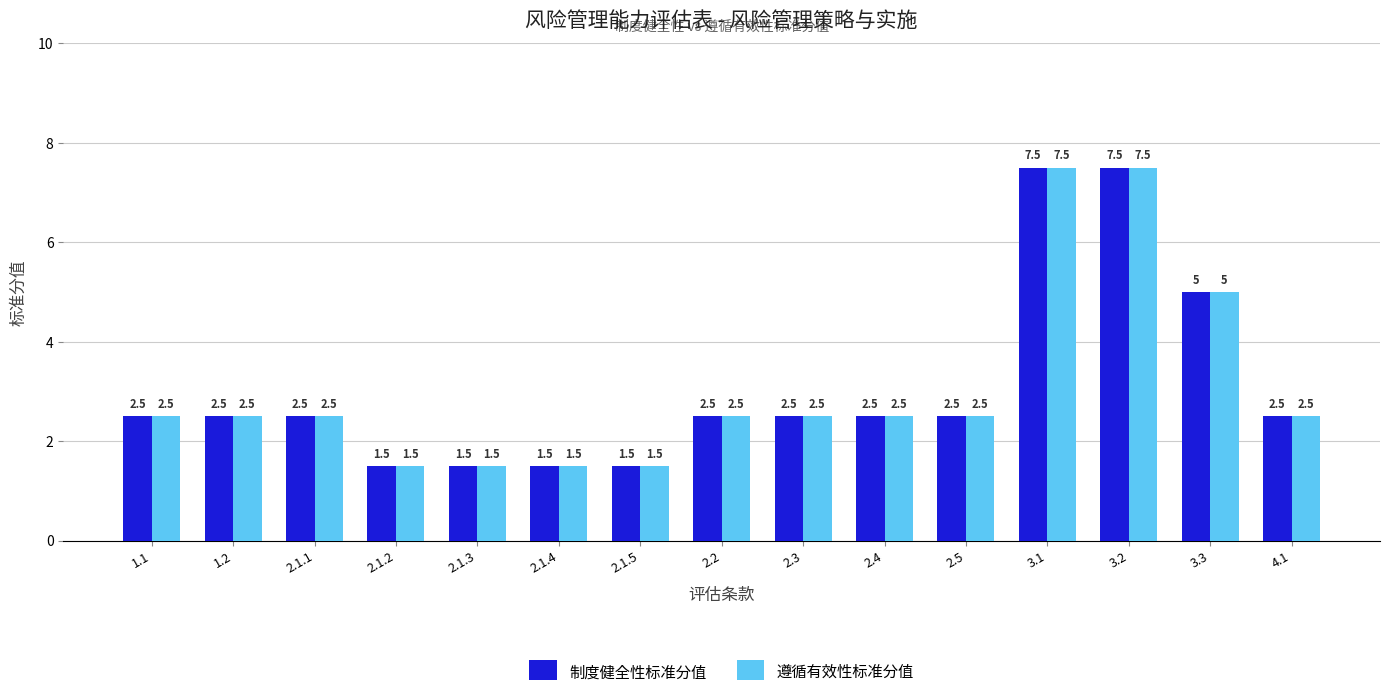

What is the value of the 遵循有效性标准分值 bar at the 4th from the left?

1.5